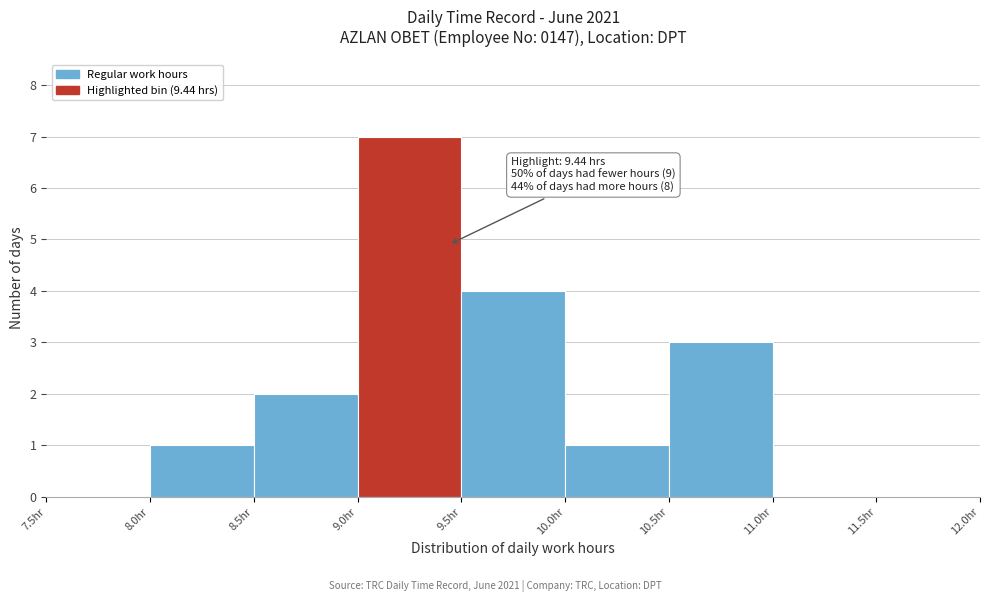

Over which range of the x-axis is the bar tallest?

9.0 to 9.5